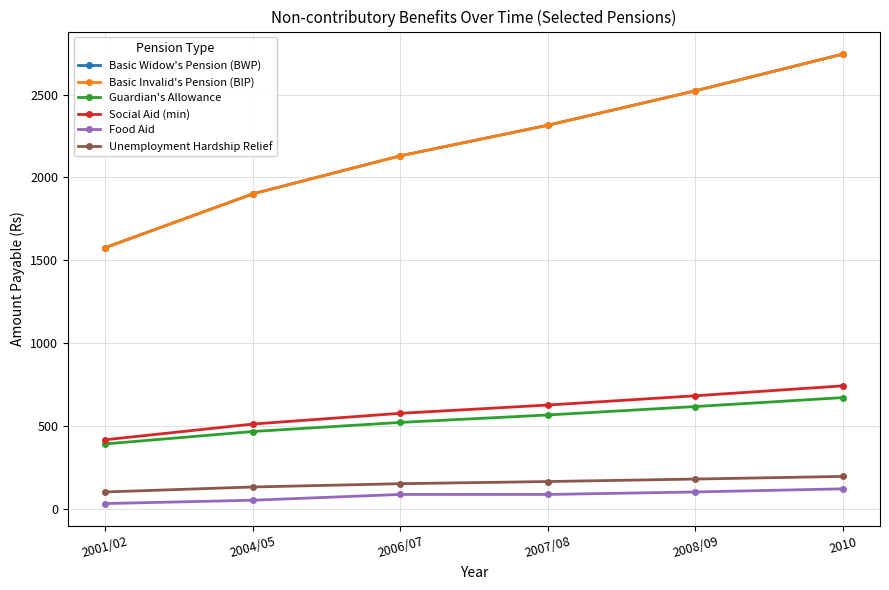

Is this an area chart (filled region under the line)?

No